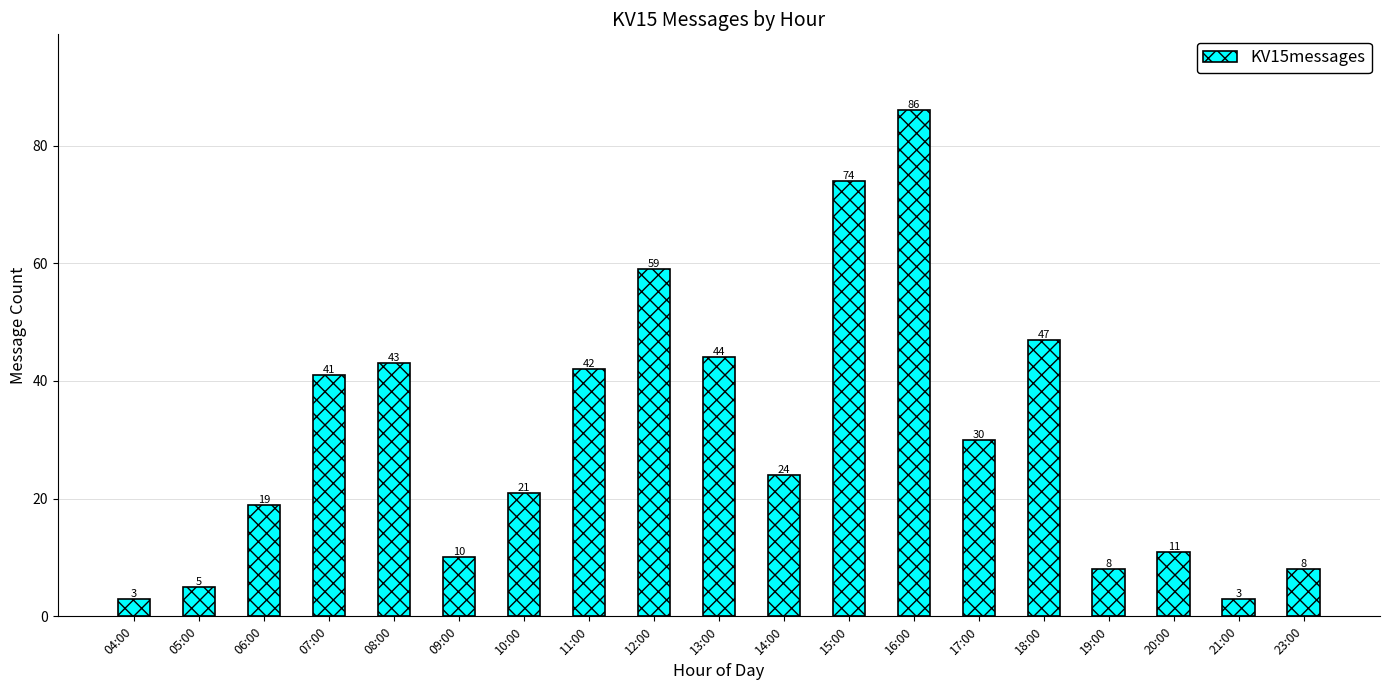

What is the label of the 17th bar from the left?

20:00